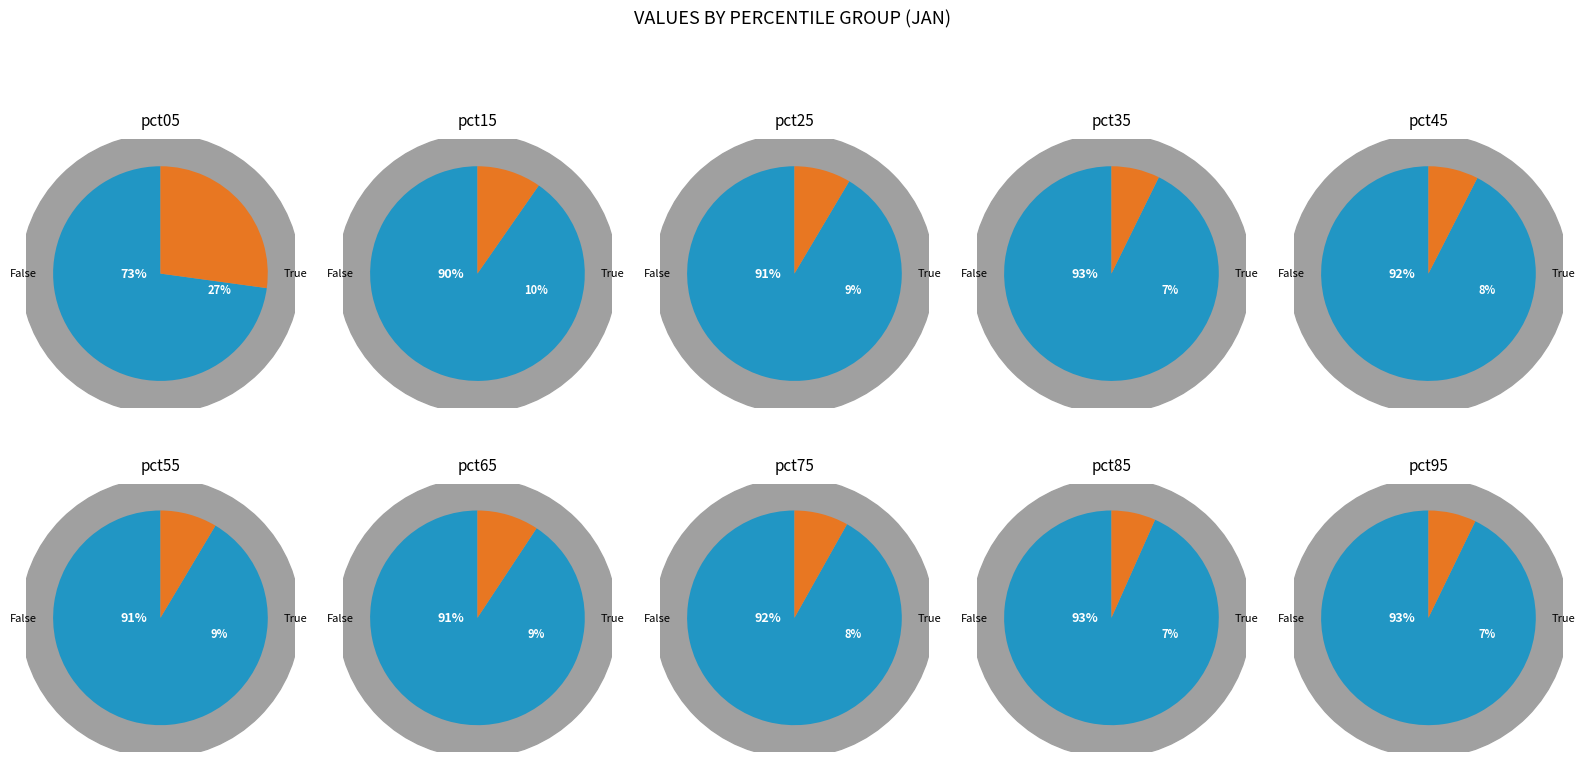

To the nearest percent, what is the combined percentage of pct75 and pct95?

15%